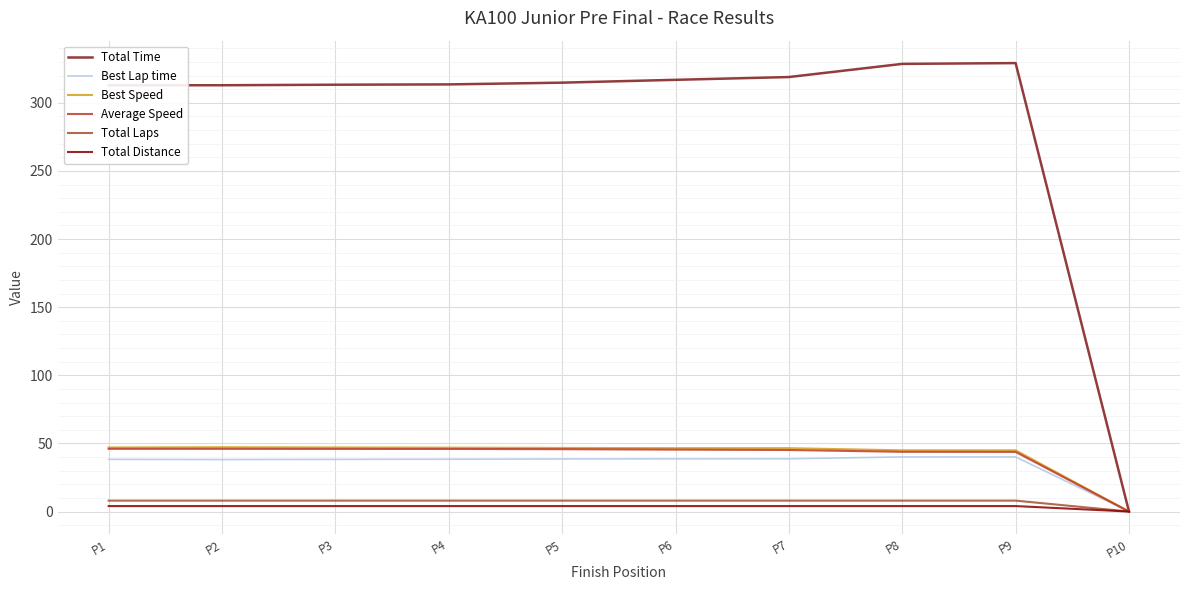

What is the value of the Best Lap time point at the 3rd from the left?

38.3